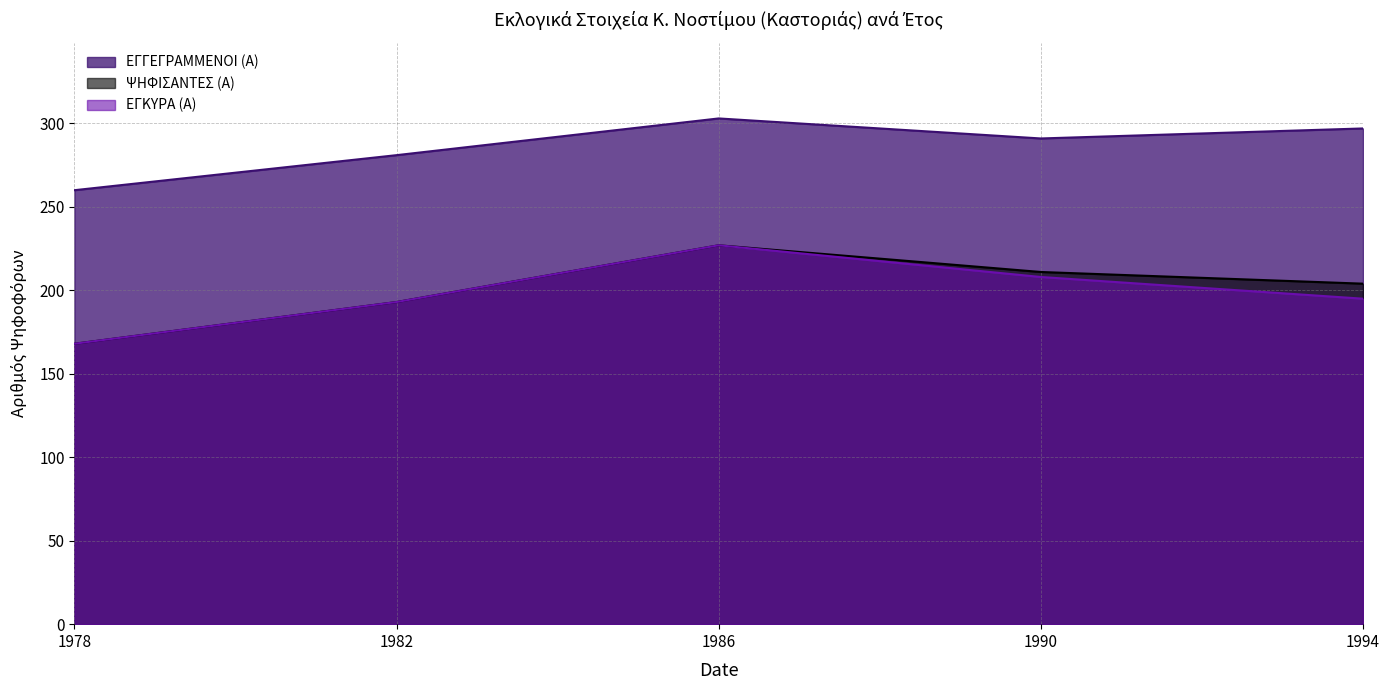

Between 1990 and 1994, which is larger?

1994